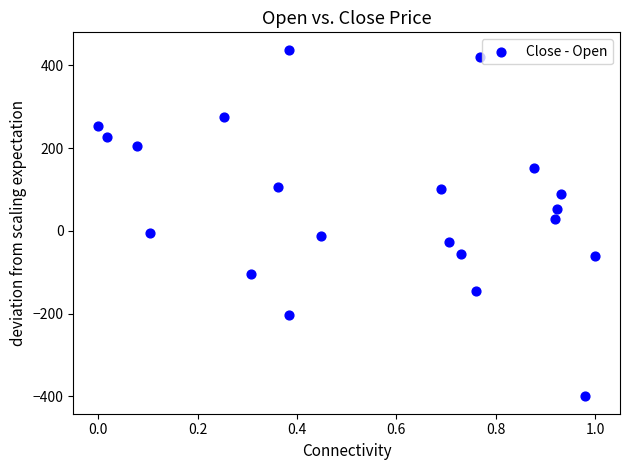

What is the range of Y values (max minus min)?

838